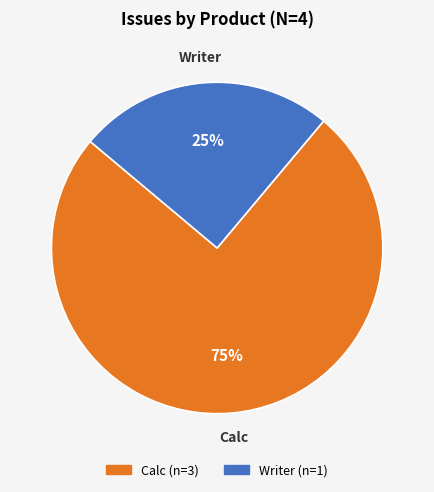

Which category accounts for the majority?

Calc